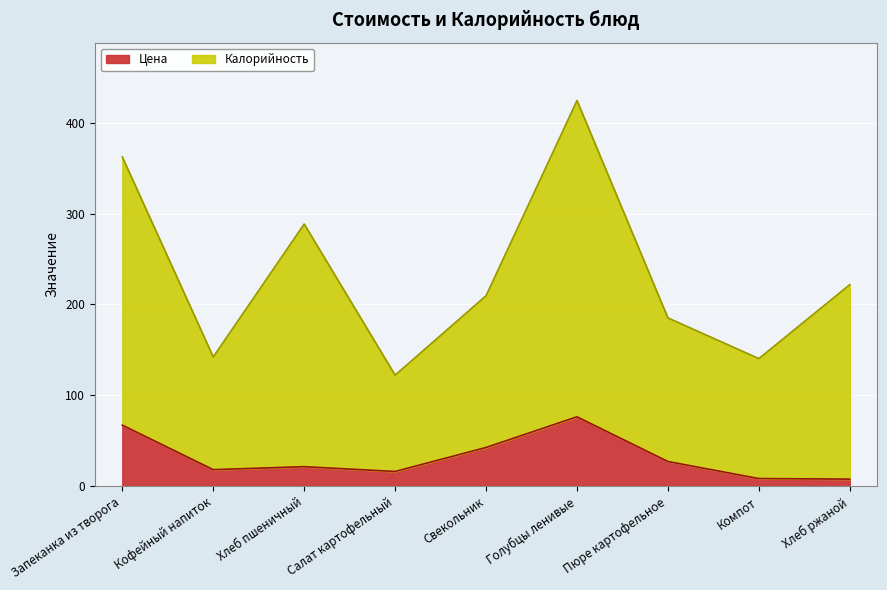

Which series has the widest spread of values?

Калорийность